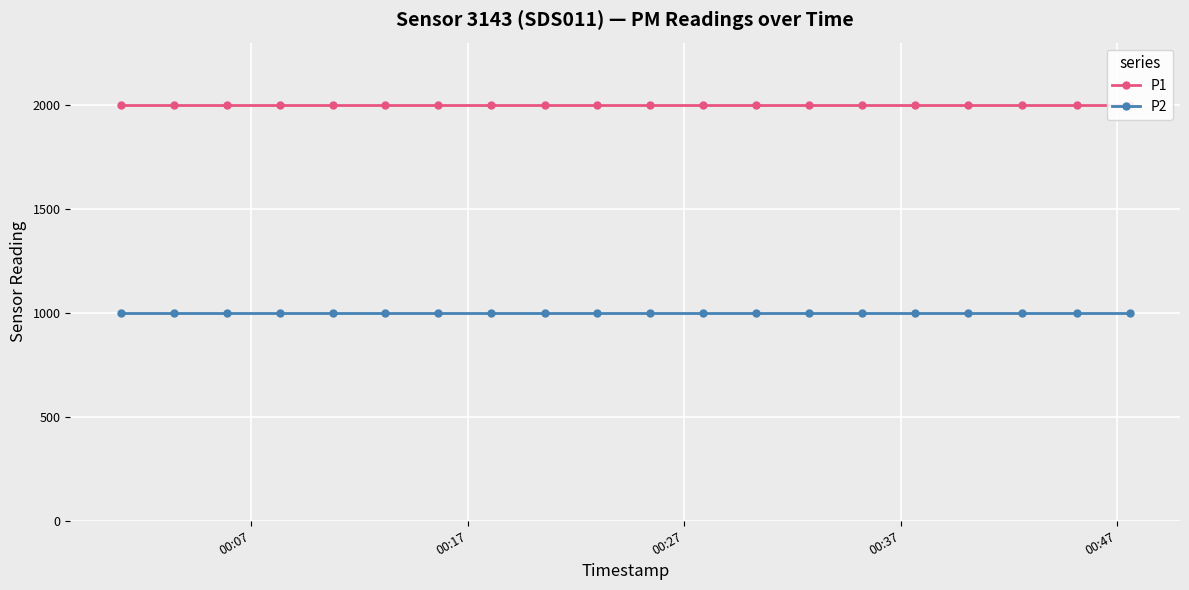

True or false: P2 and P1 cross at least once.

False